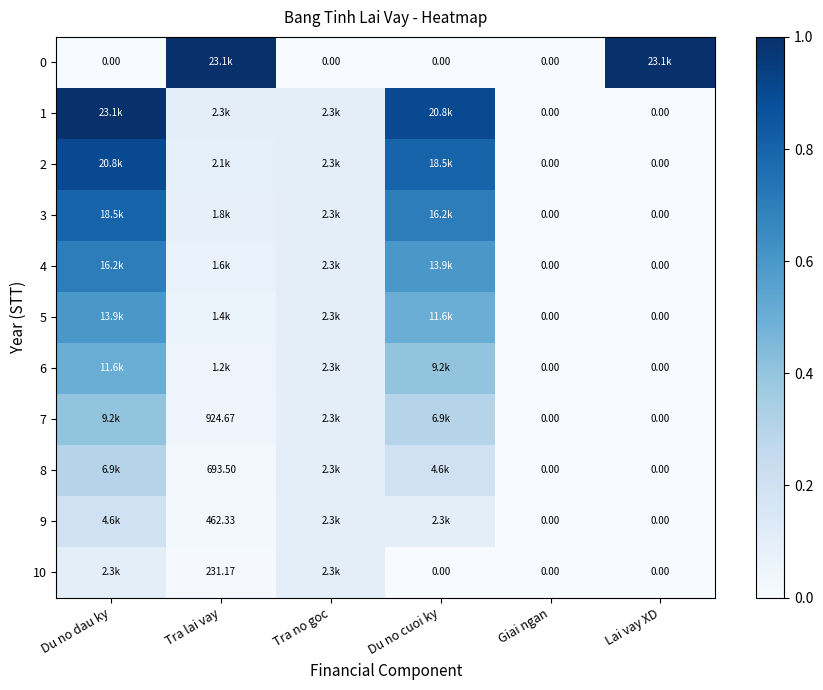

Is the value of 5 at Giai ngan greater than the value of 10 at Tra lai vay?

No